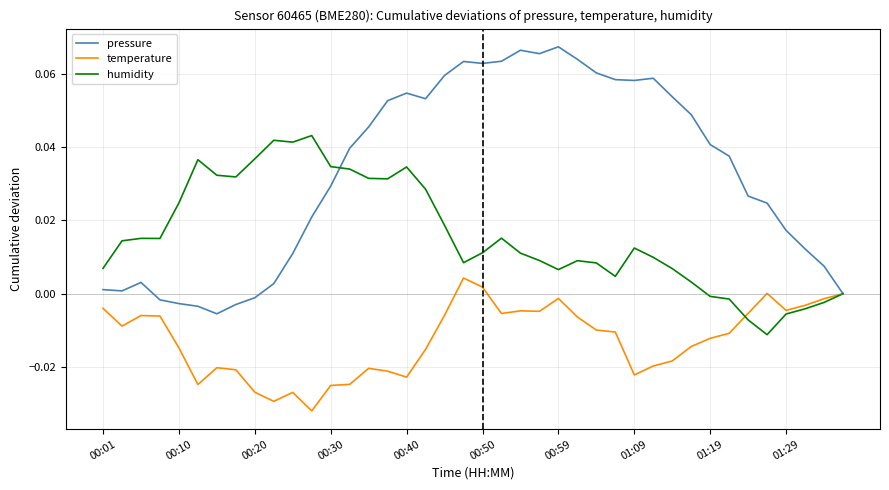

Which series has the largest range (max minus min)?

pressure